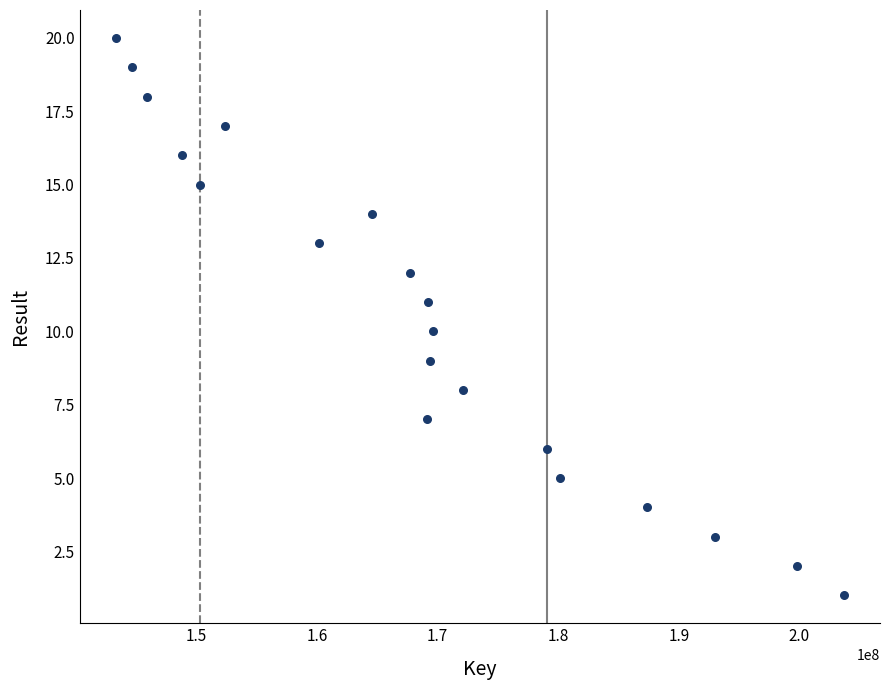

What is the range of Y values (max minus min)?

19